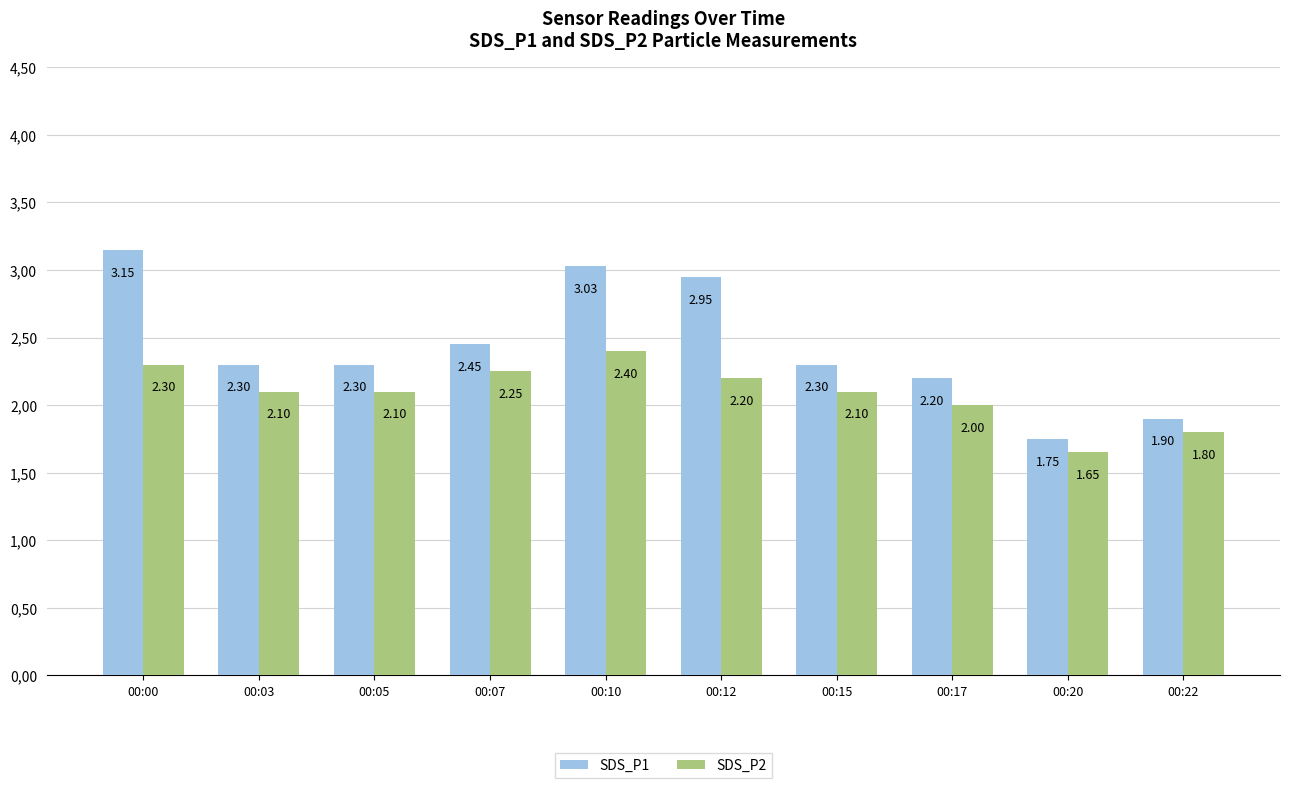

At which category does the chart reach its minimum across all series?

00:20